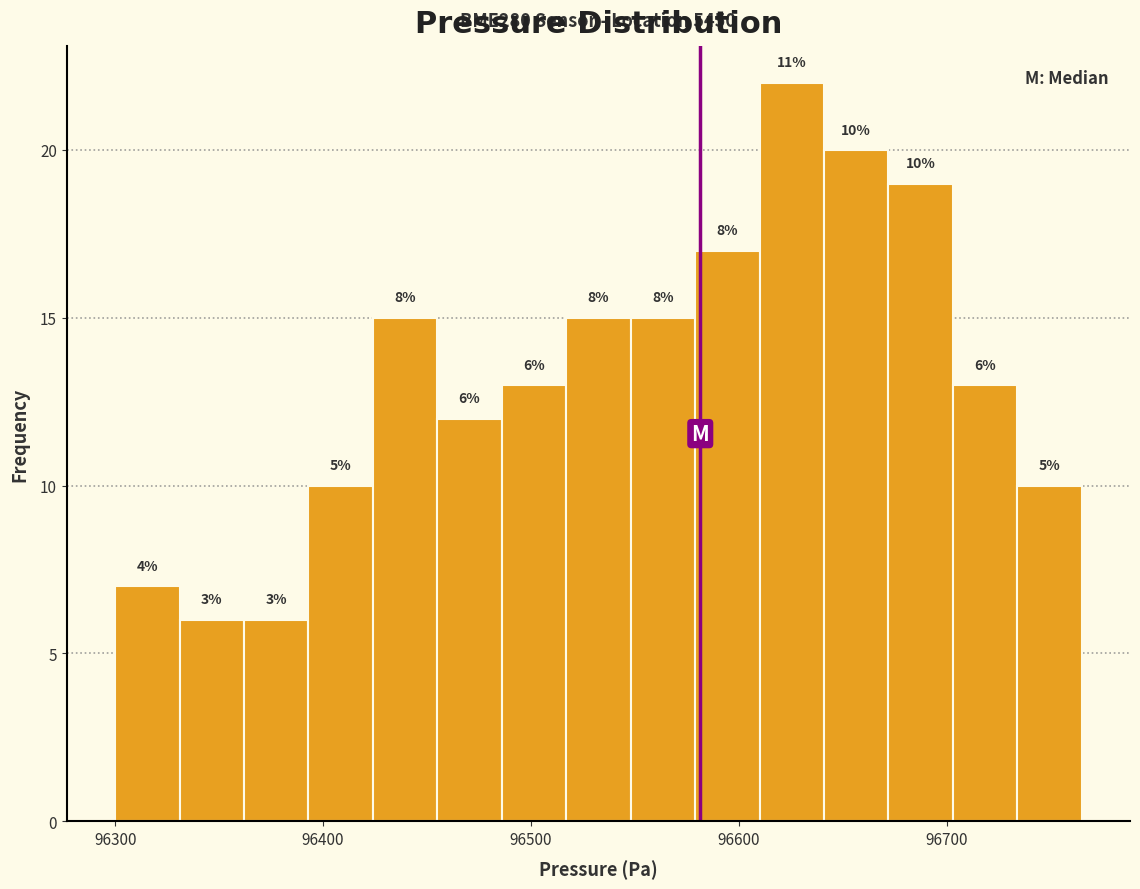

Read against the x-axis, roughly where is the centre of the tallest bar?

96630